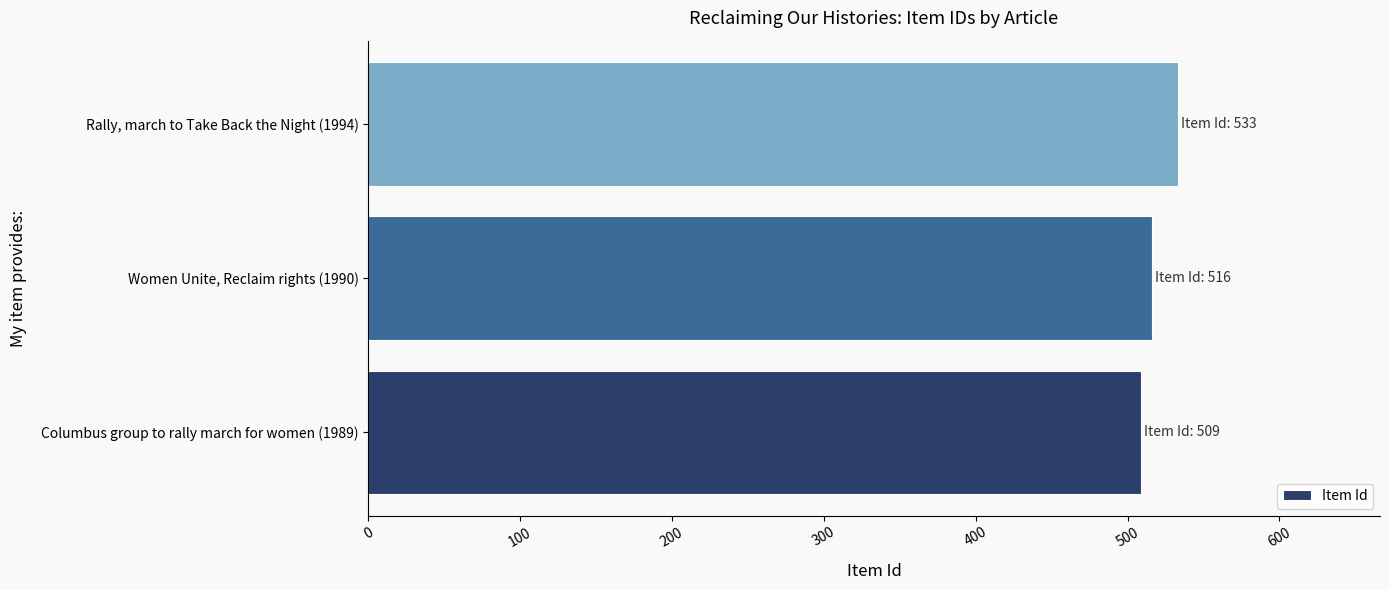

How many values are below 516?

1